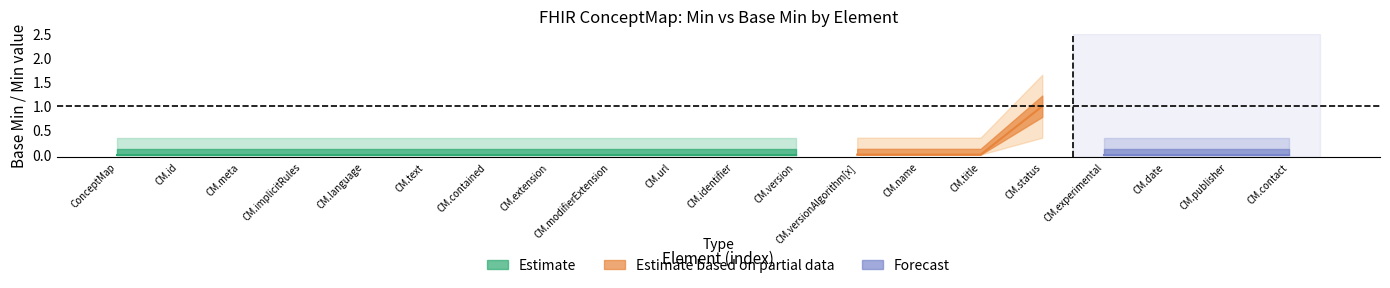

Is the value of Estimate at ConceptMap.contained greater than the value of Estimate based on partial data at ConceptMap.publisher?

No